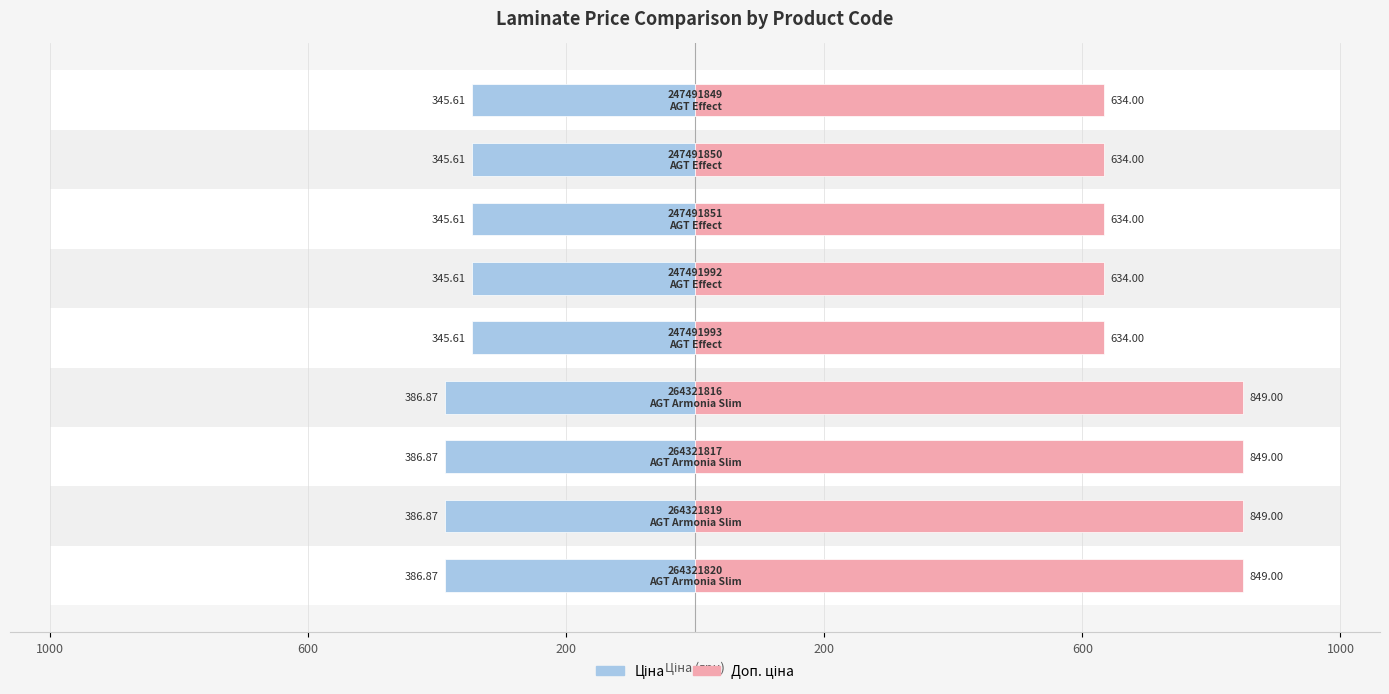

Reading right to left, transcribe all the data shown in this chart.

Ціна: -345.6	-345.6	-345.6	-345.6	-345.6	-386.9	-386.9	-386.9	-386.9
Доп. ціна: 634.0	634.0	634.0	634.0	634.0	849.0	849.0	849.0	849.0